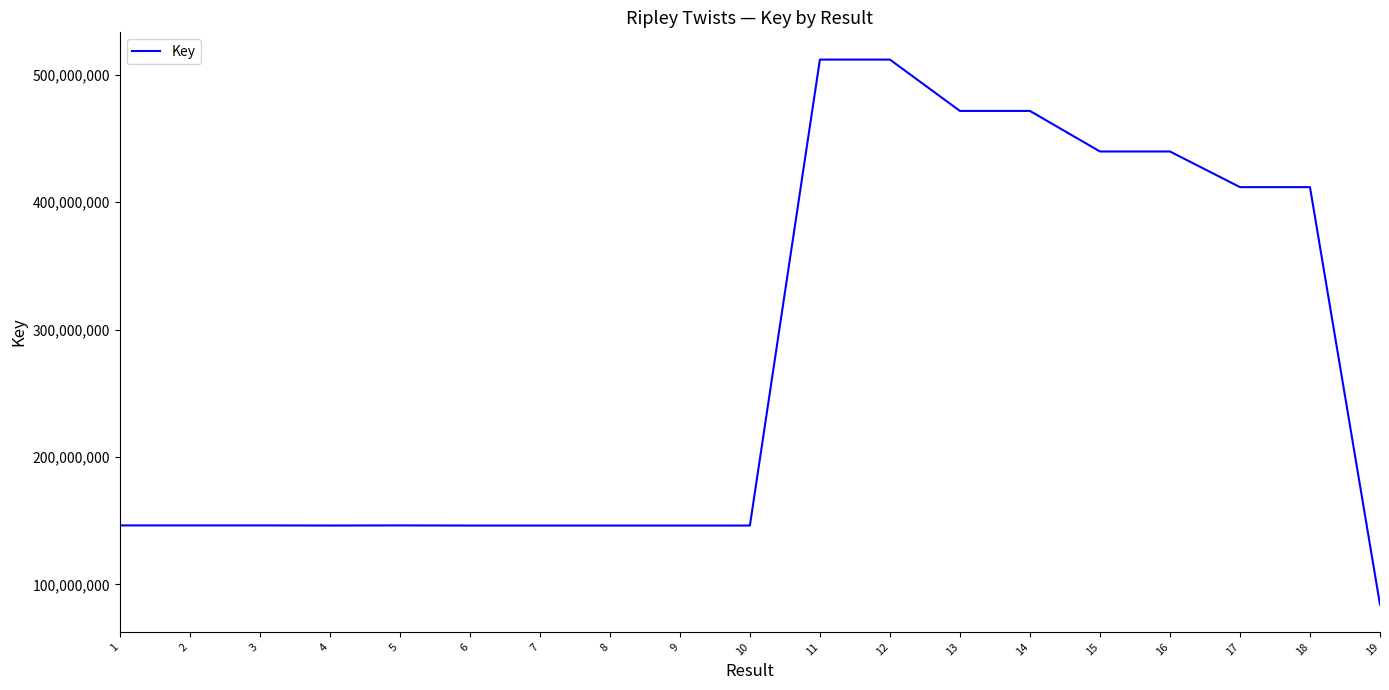

What is the sum of the values at 14 and 10?

617914986